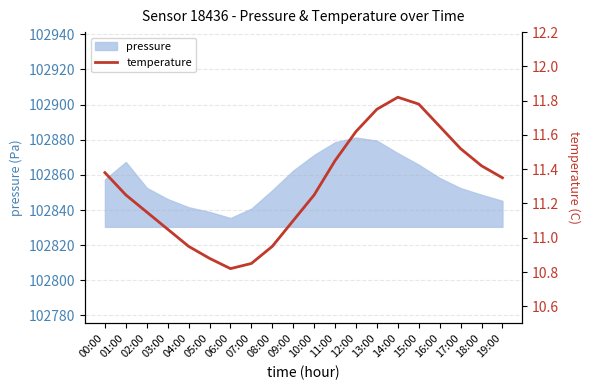

How many data points are less than 11?

5